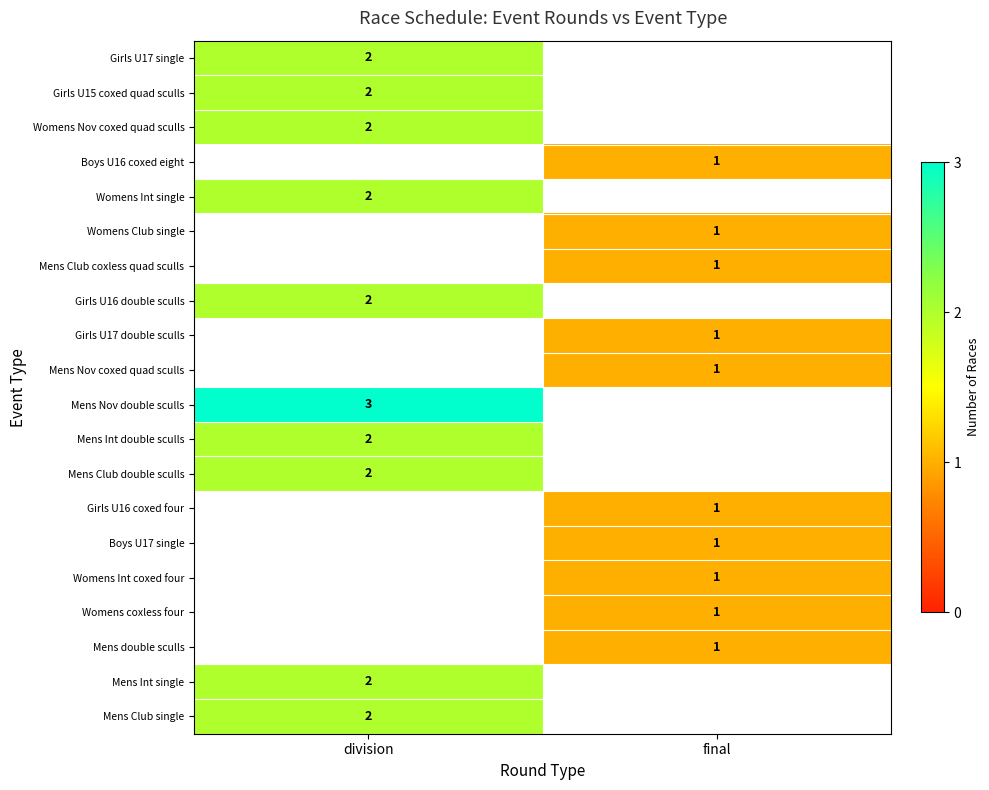

What value does the Womens coxless four series have at final?

1.0